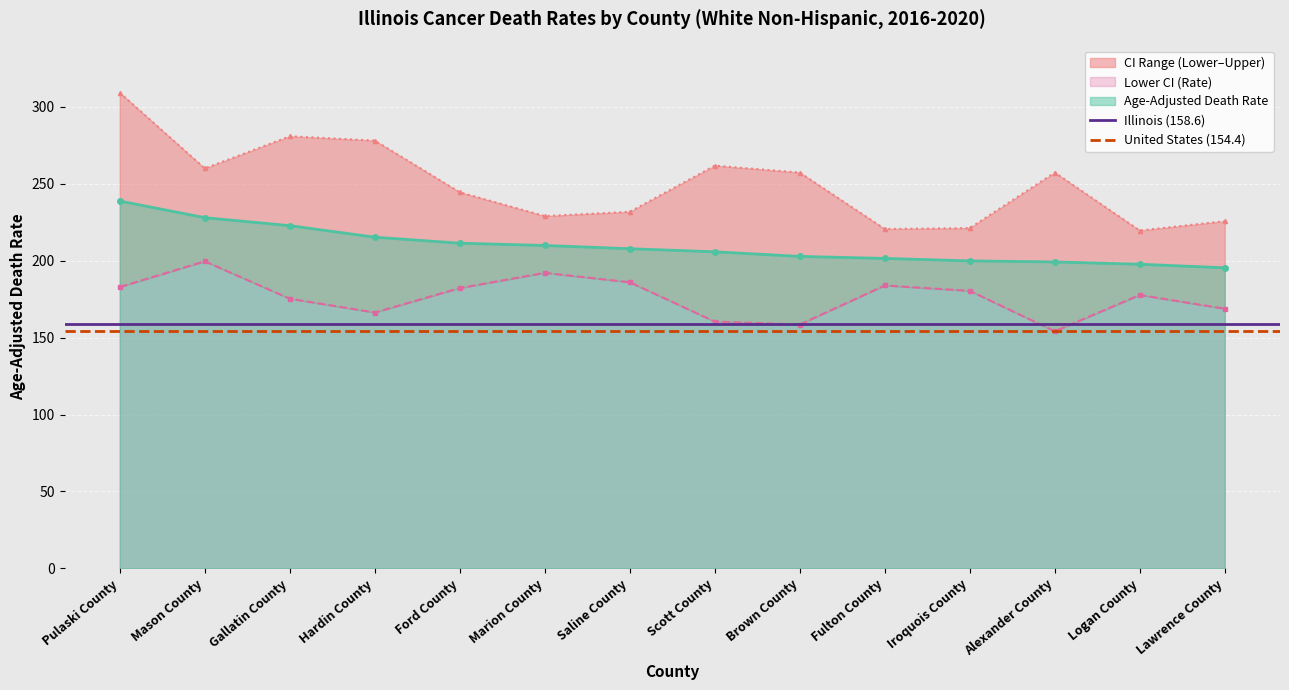

At how many categories does at least one series exceed 156?

2